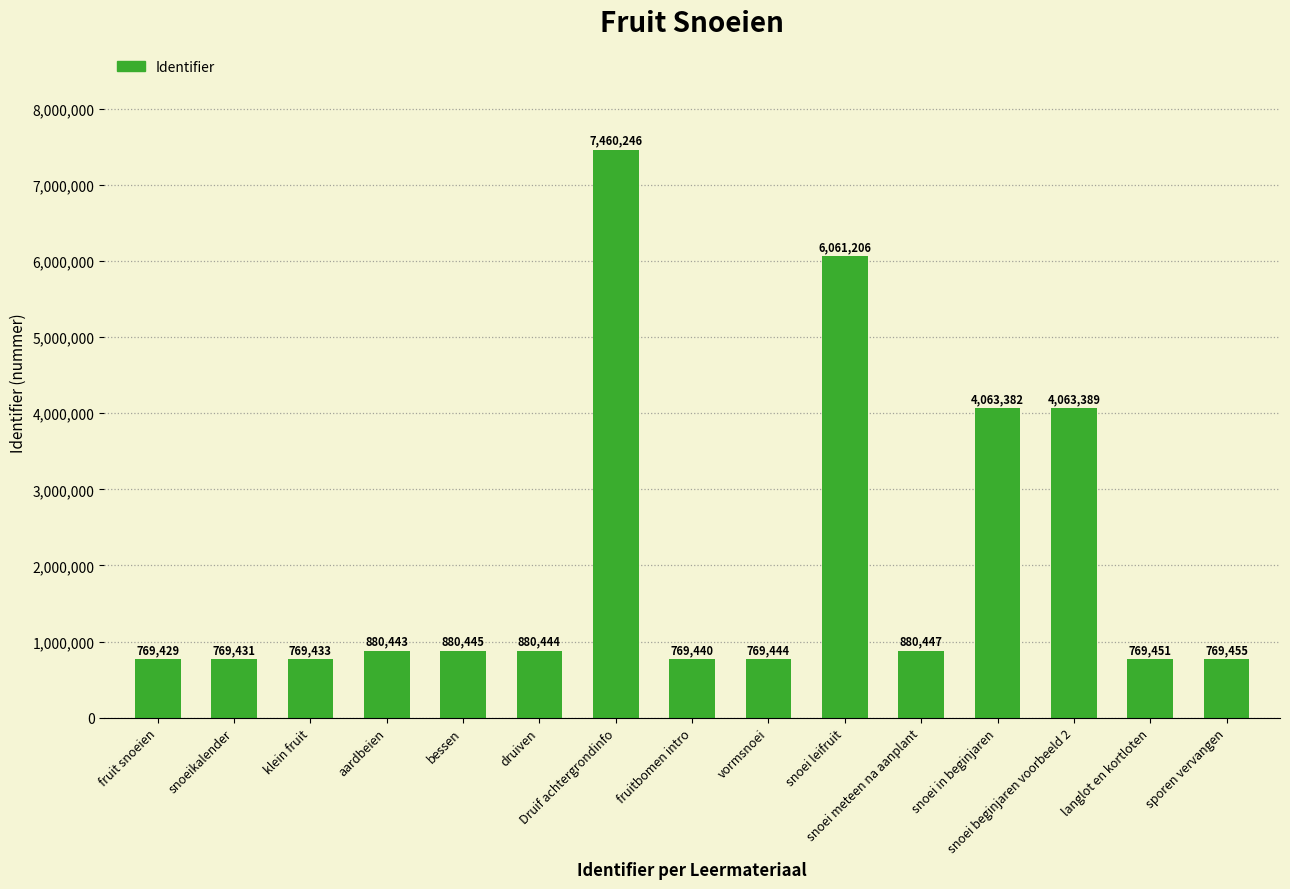

What is the sum of all values?

30556085